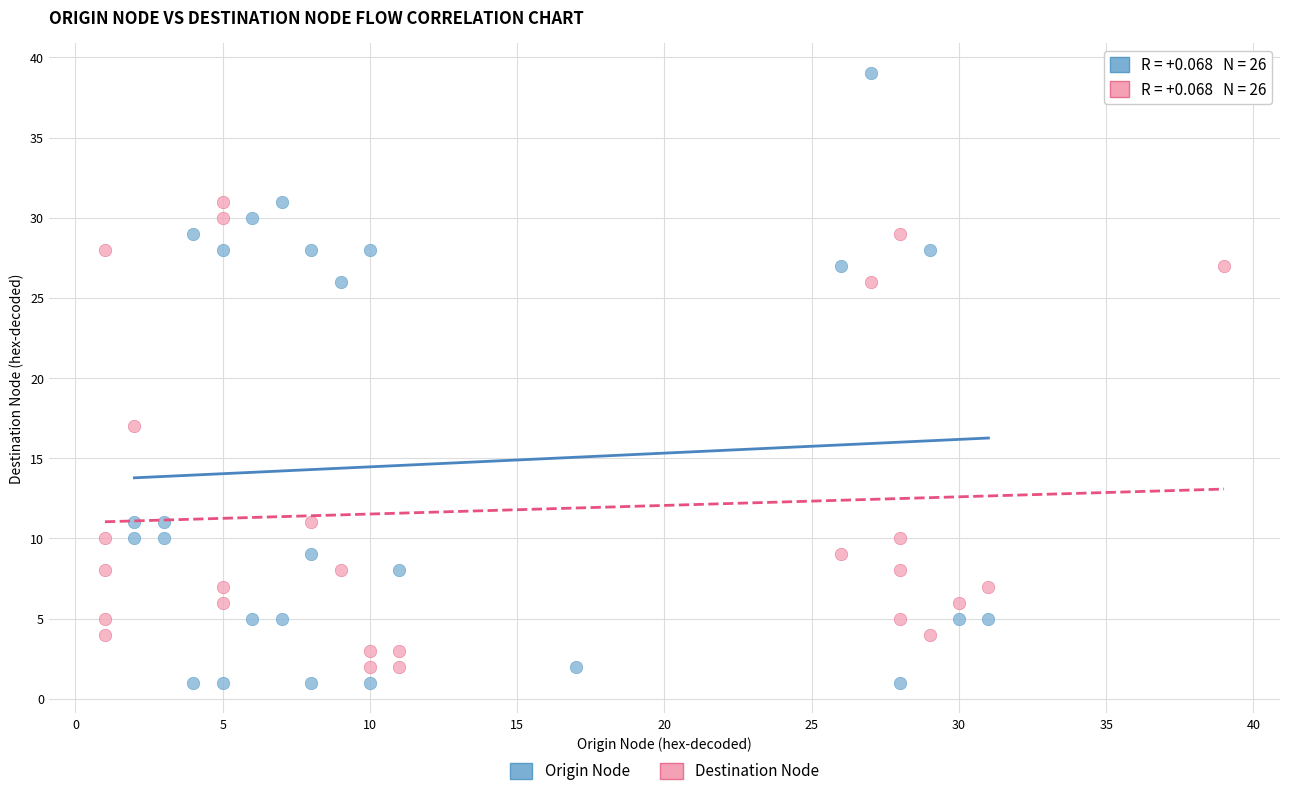

Which series has the largest Y range (max minus min)?

Origin Node